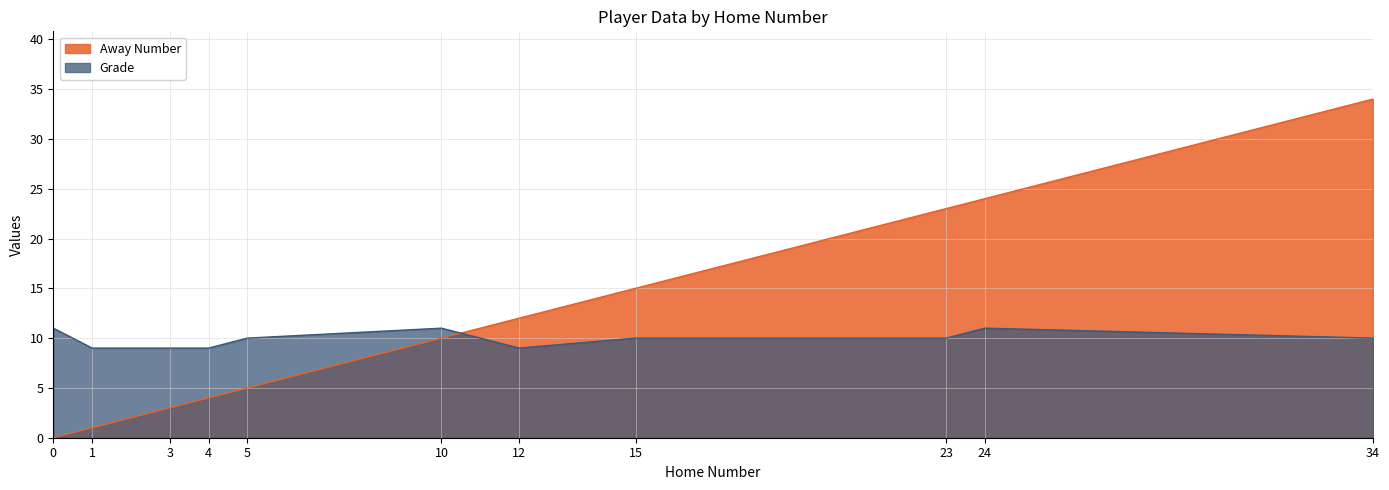

Reading right to left, what are all the values shown in this chart?

Away Number: 34	24	23	15	12	10	5	4	3	1	0
Grade: 10	11	10	10	9	11	10	9	9	9	11